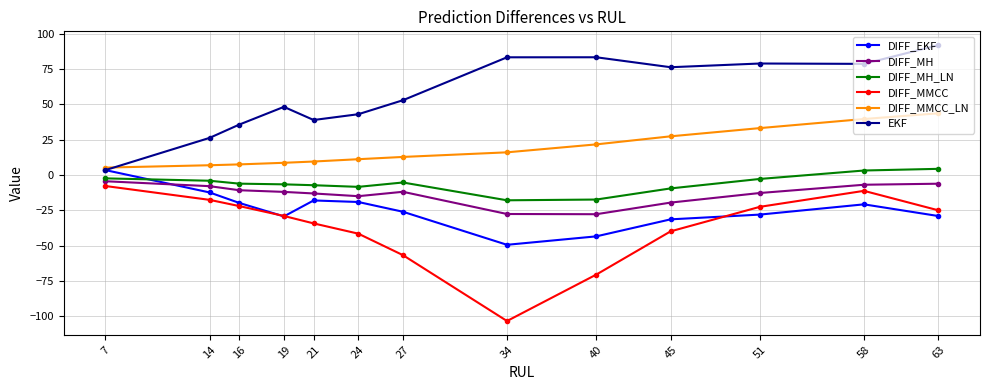

At which category does the chart reach its peak across all series?

63